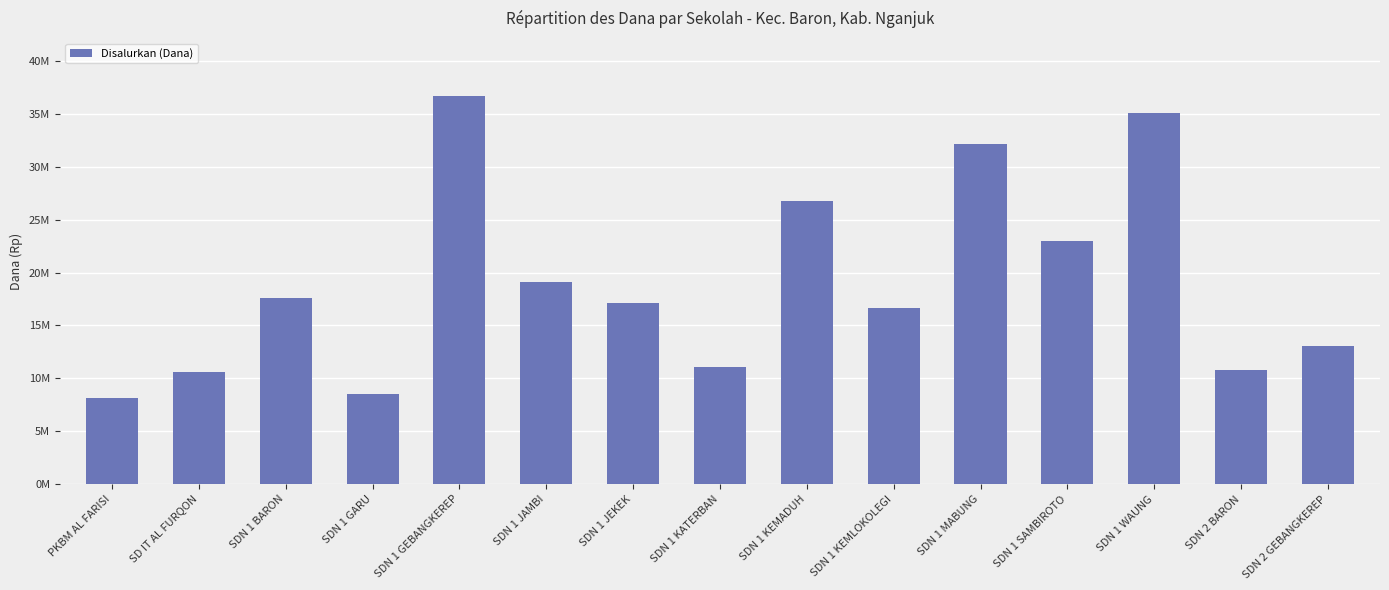

Does the chart contain stacked bars?

No